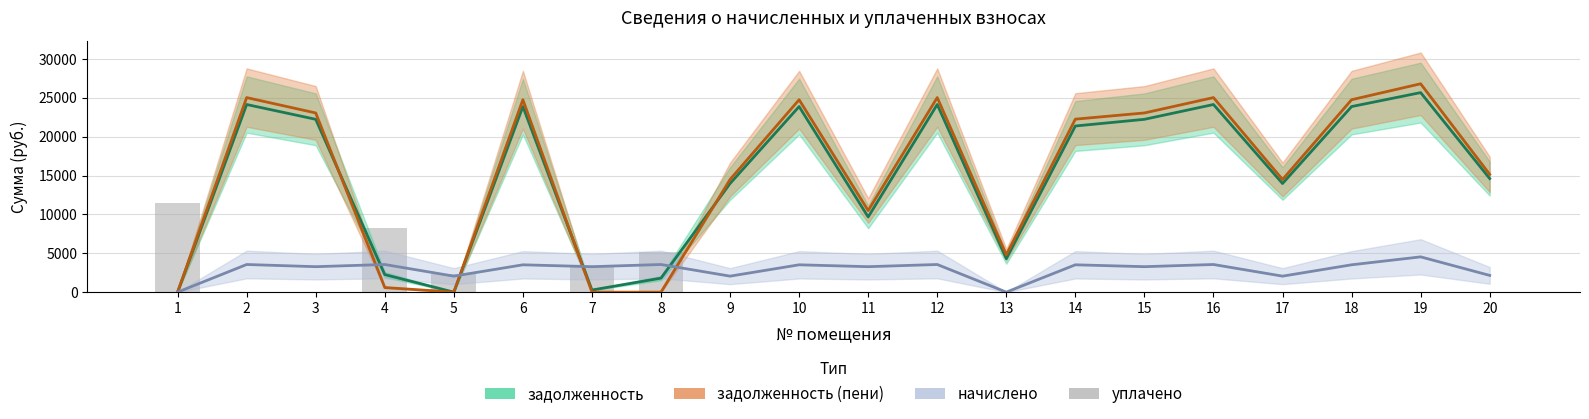

Are the bars grouped side by side (vs. stacked)?

No